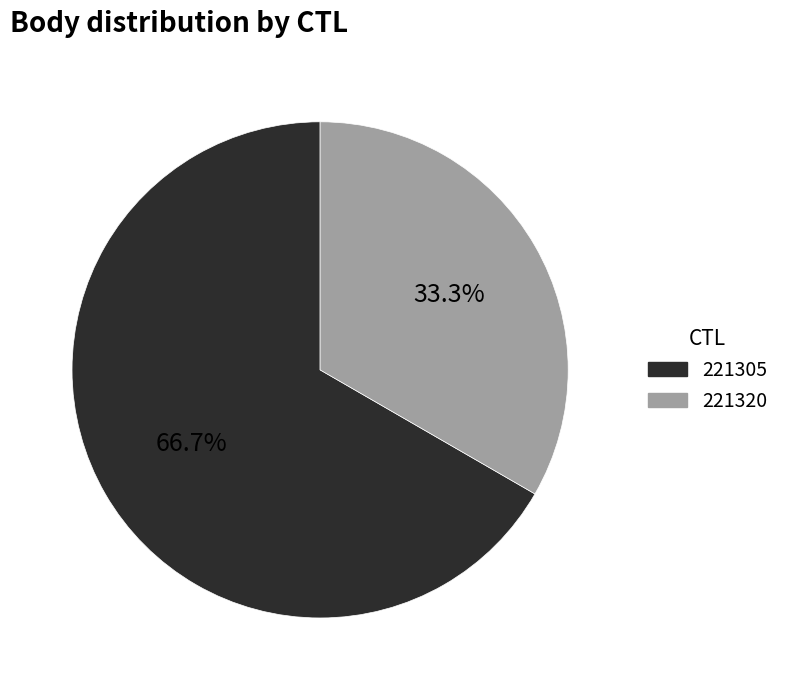

What is the largest slice in the pie chart?

221305